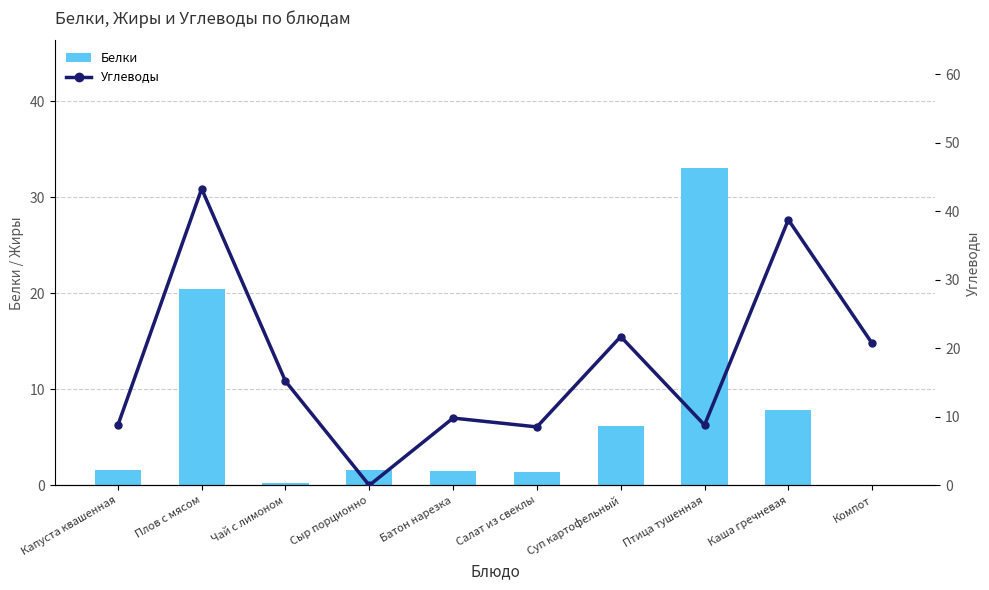

Between Капуста квашенная and Салат из свеклы, which series saw the biggest shift?

Углеводы